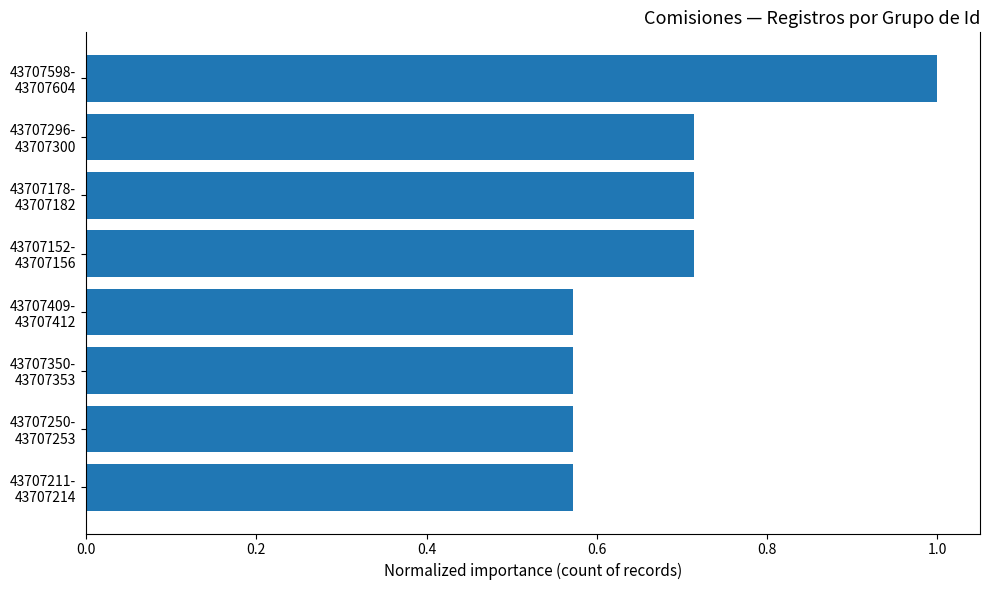

What is the sum of all values?

5.4